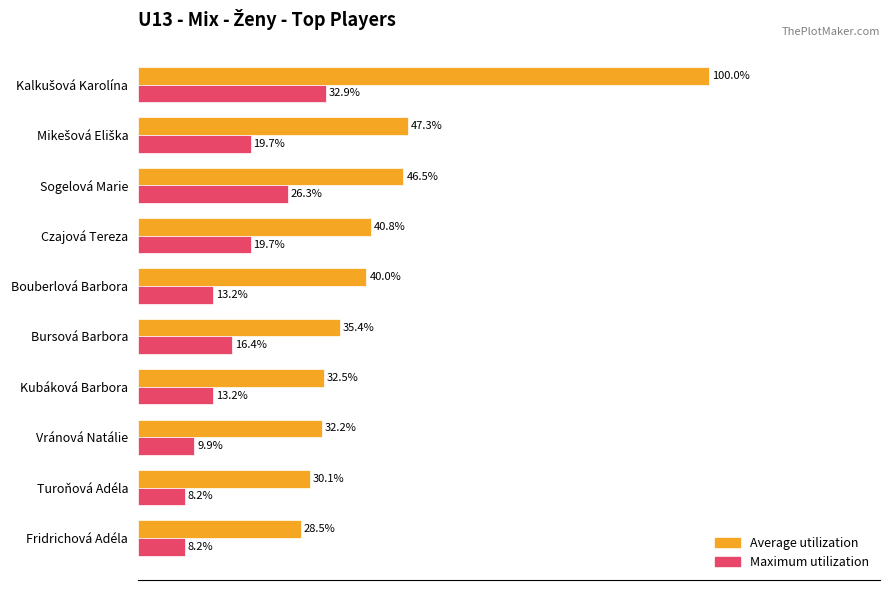

Which series has the largest range (max minus min)?

Average utilization